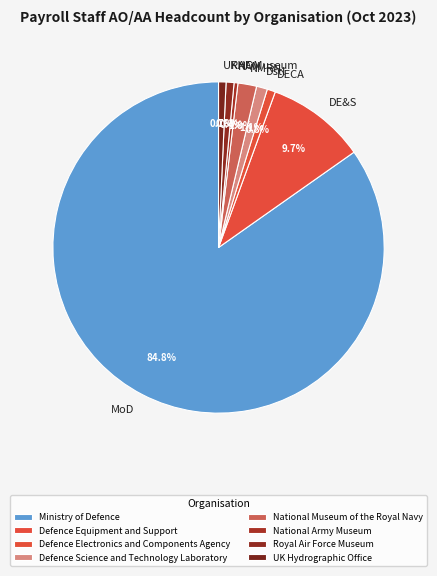

What percentage is NOT represented by Defence Electronics and Components Agency?

99.2%